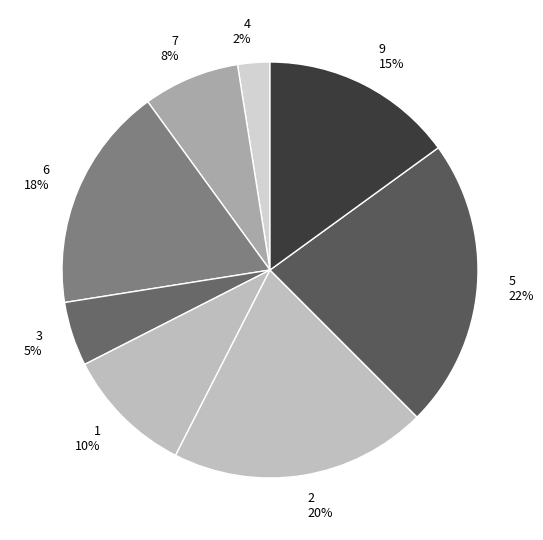

Is it true that 3 is 16% of the pie?

False